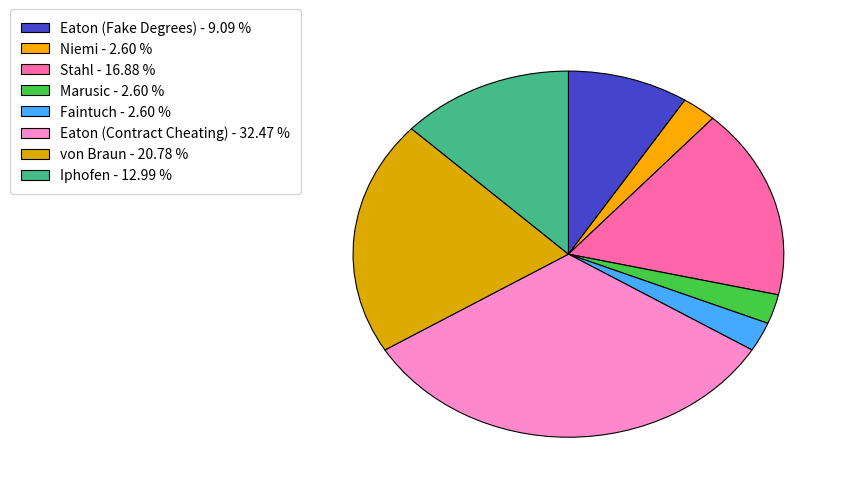

Count the number of slices in the pie.

8